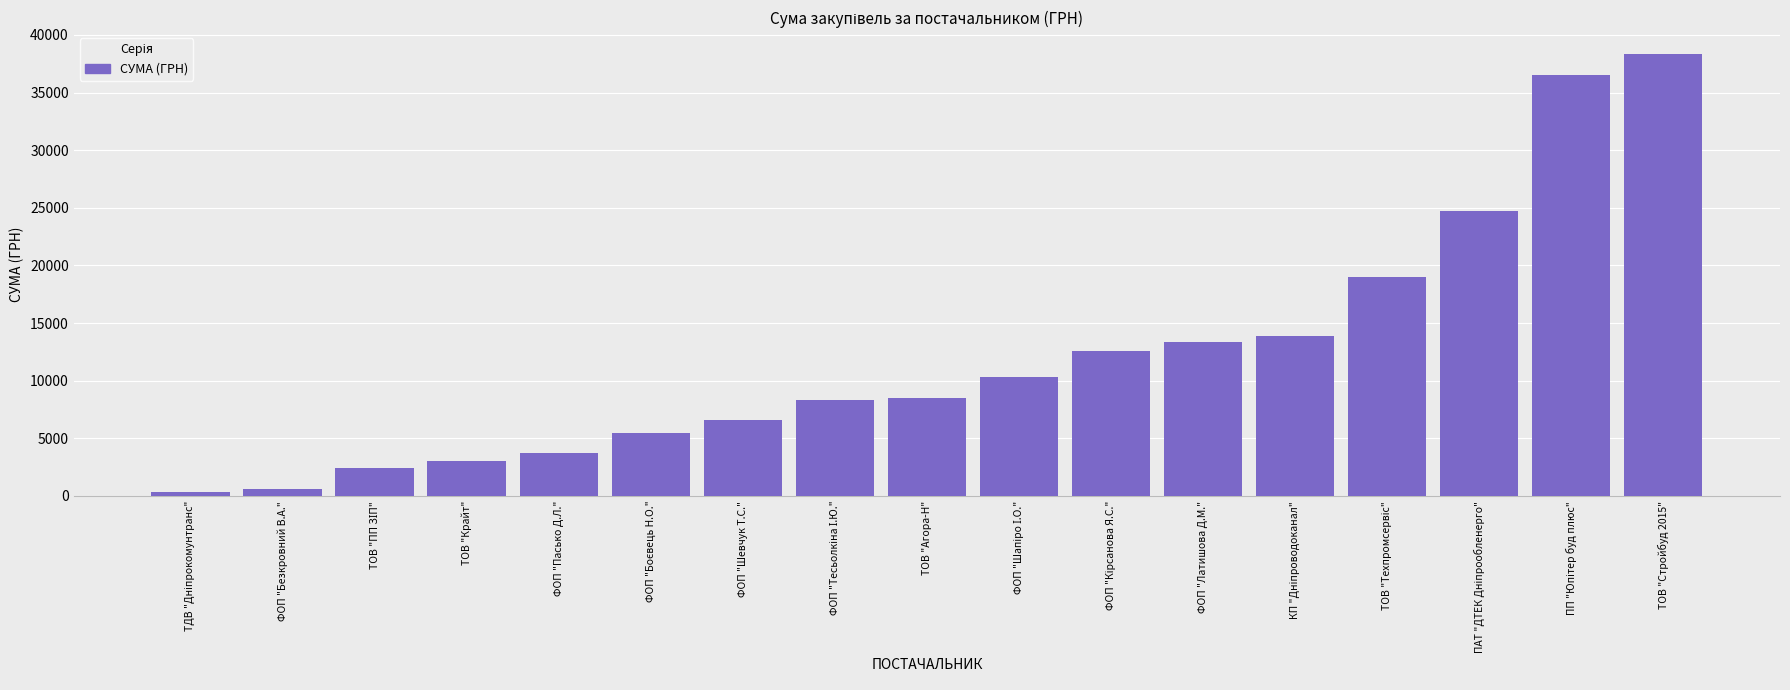

How many values are below 8502?

8